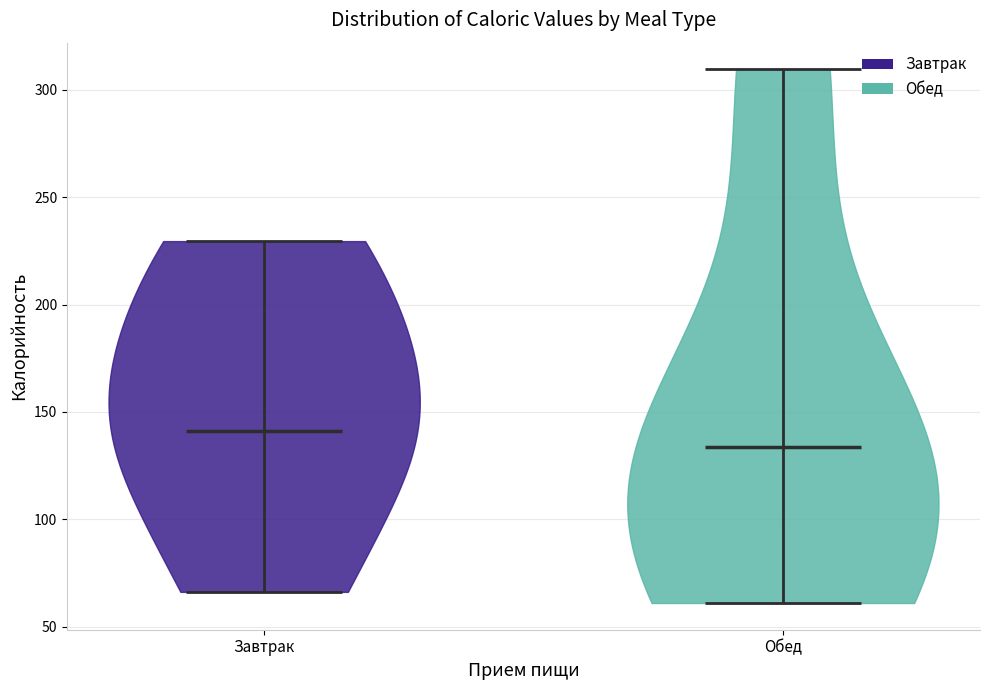

Which violin has the lowest median line?

Обед